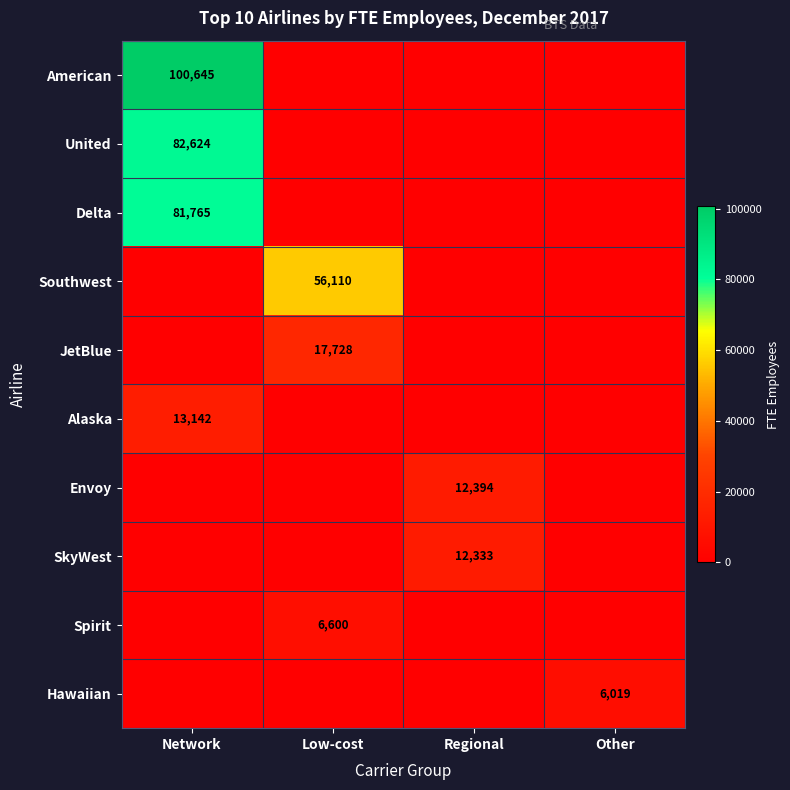

What is the average value of the SkyWest series?

3083